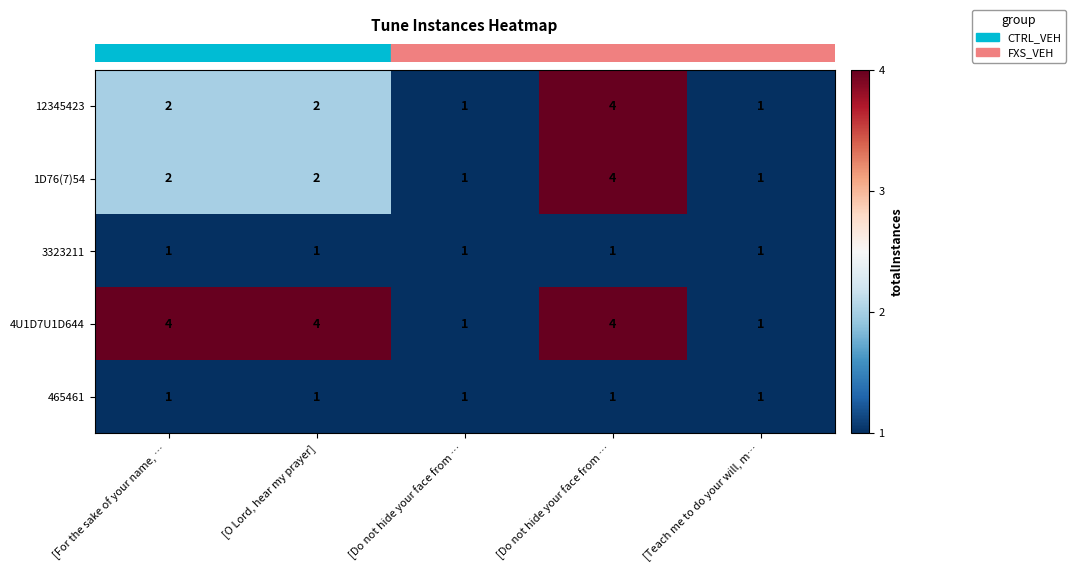

What is the maximum value shown in the chart?

4